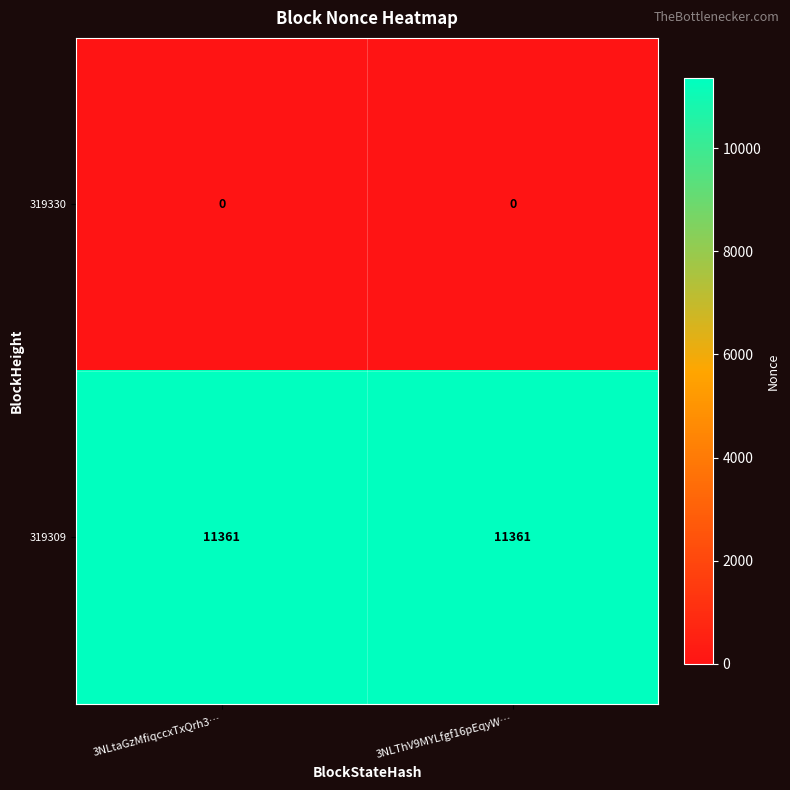

List the series in order of their peak value, highest first.

319309, 319330